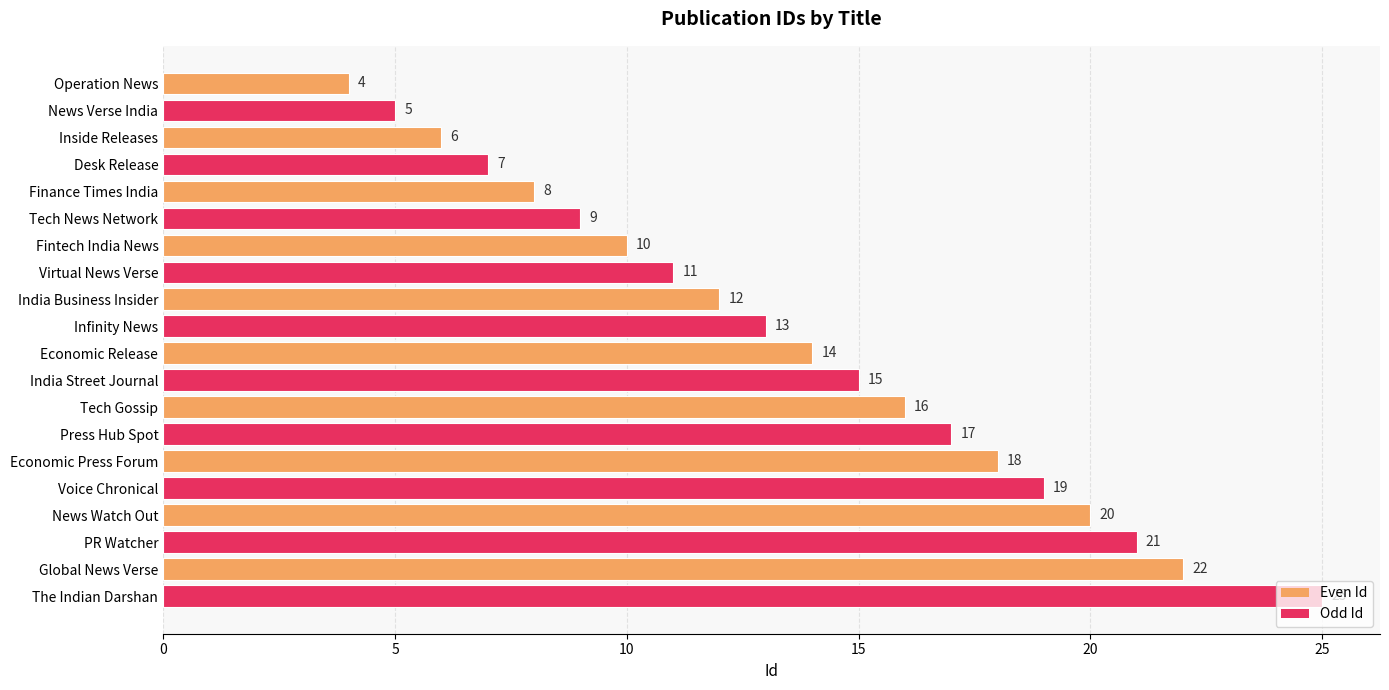

At which category does the chart reach its peak across all series?

The Indian Darshan